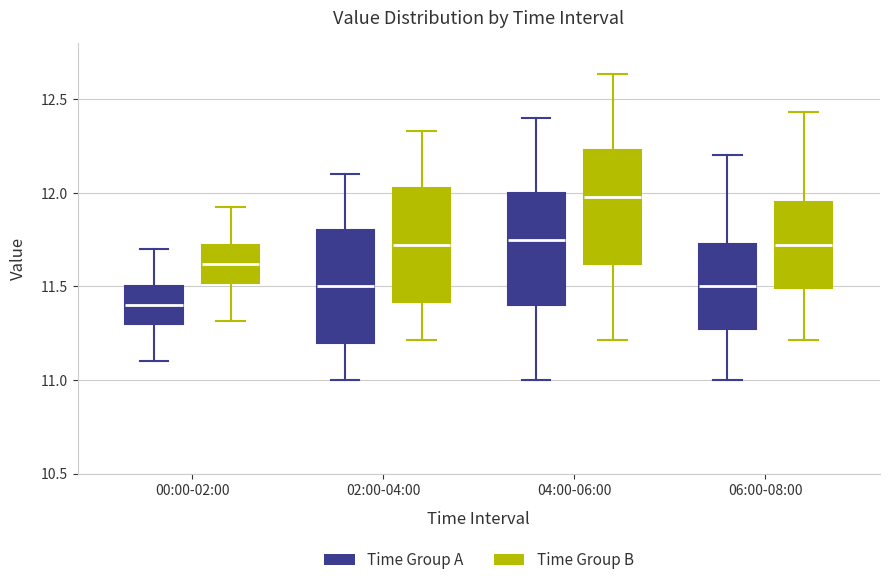

Reading left to right, read every box against the y-axis: the position of its median line, the range the box covers, and the ends of its whiskers. The values are not printed on the chart, so give them approximately, as read against the axis.

00:00-02:00 (Time Group A): median 11.40, box 11.30 to 11.50, whiskers 11.10 to 11.70
00:00-02:00 (Time Group B): median 11.60, box 11.50 to 11.70, whiskers 11.30 to 11.95
02:00-04:00 (Time Group A): median 11.50, box 11.20 to 11.80, whiskers 11.00 to 12.10
02:00-04:00 (Time Group B): median 11.70, box 11.40 to 12.05, whiskers 11.20 to 12.35
04:00-06:00 (Time Group A): median 11.75, box 11.40 to 12.00, whiskers 11.00 to 12.40
04:00-06:00 (Time Group B): median 12.00, box 11.60 to 12.25, whiskers 11.20 to 12.65
06:00-08:00 (Time Group A): median 11.50, box 11.30 to 11.75, whiskers 11.00 to 12.20
06:00-08:00 (Time Group B): median 11.70, box 11.50 to 11.95, whiskers 11.20 to 12.45